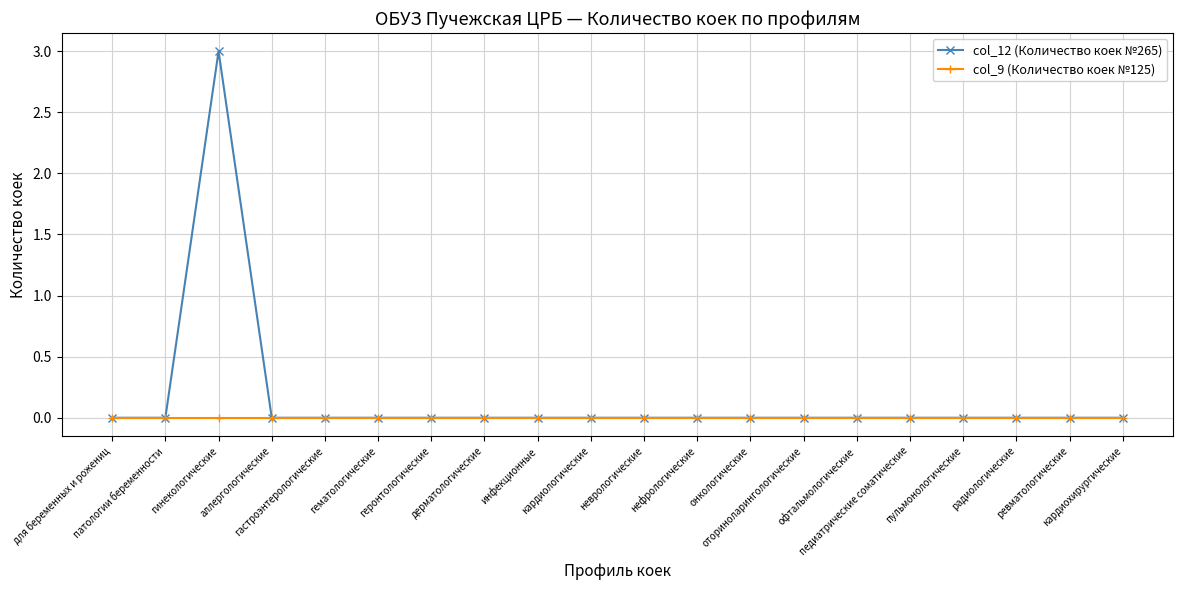

At how many categories does at least one series exceed 2?

1